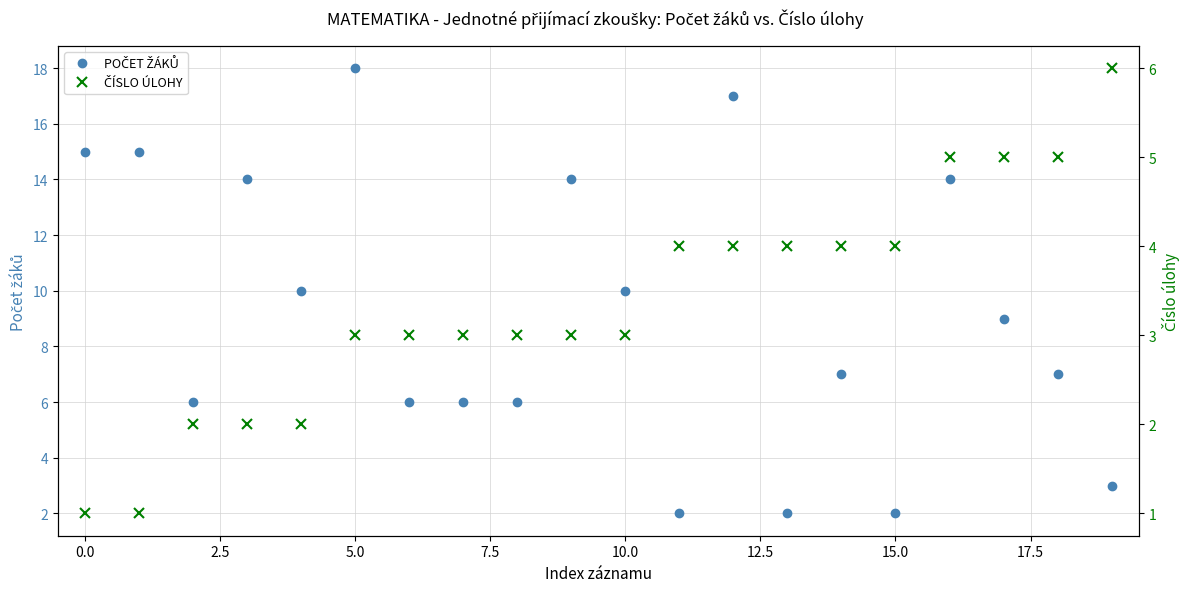

What is the minimum value for ČÍSLO ÚLOHY?

1